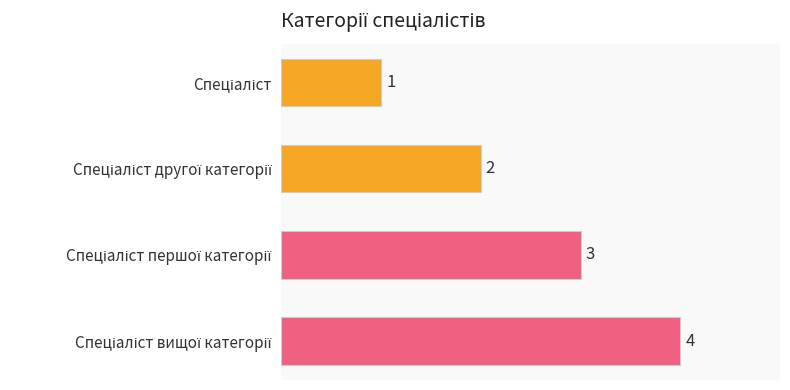

What is the difference between the second highest and second lowest values?

1